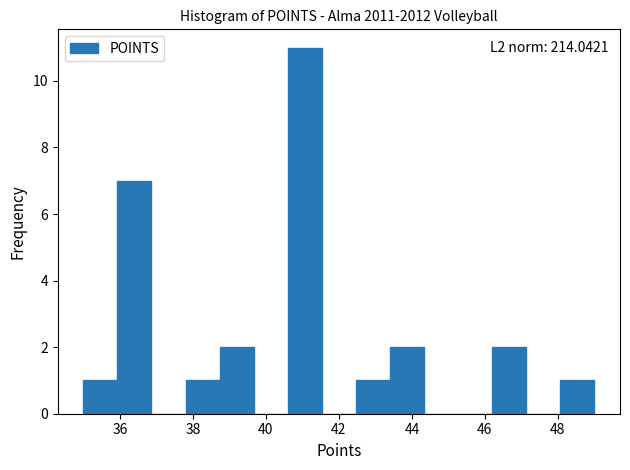

Over which range of the x-axis is the bar tallest?

40.6 to 41.6